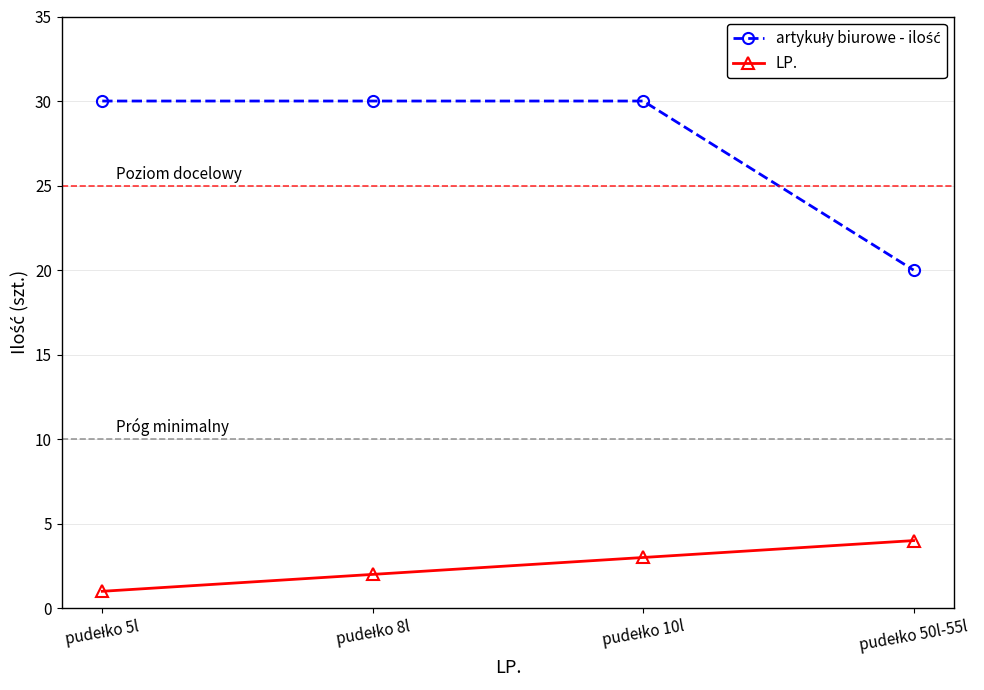

What is the maximum value shown in the chart?

30